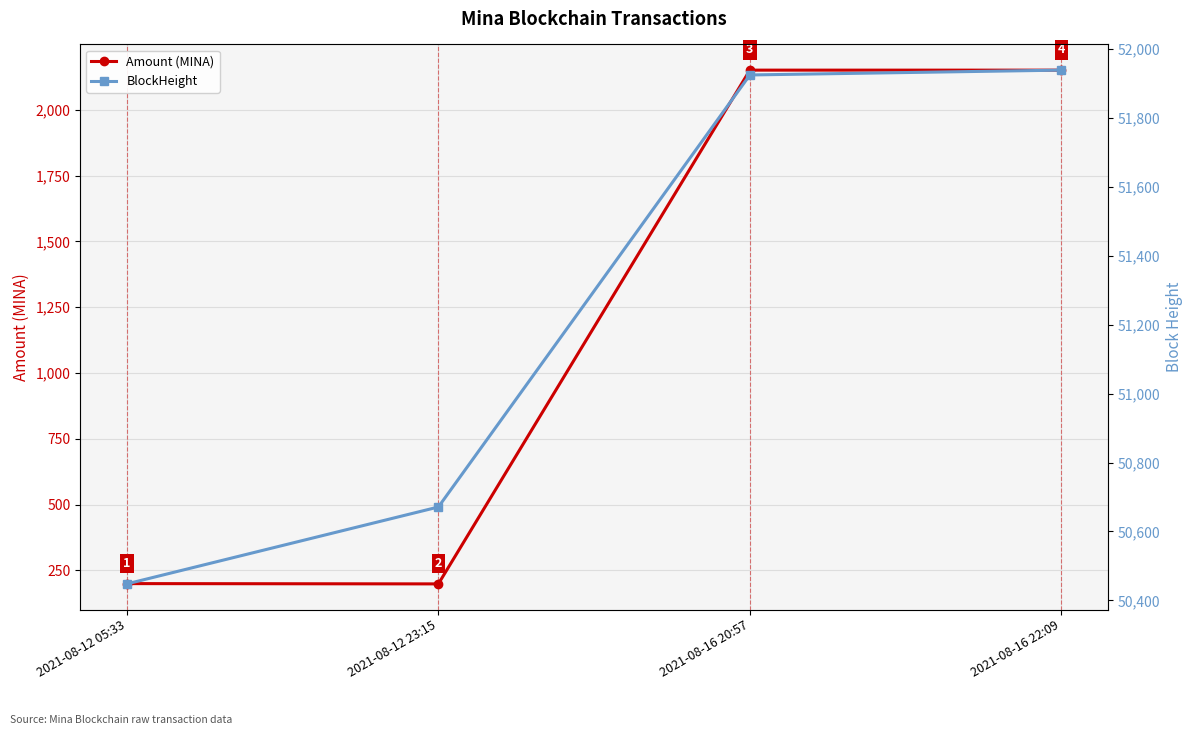

What is the difference between the second highest and minimum values in the Amount (MINA) series?

1952.1